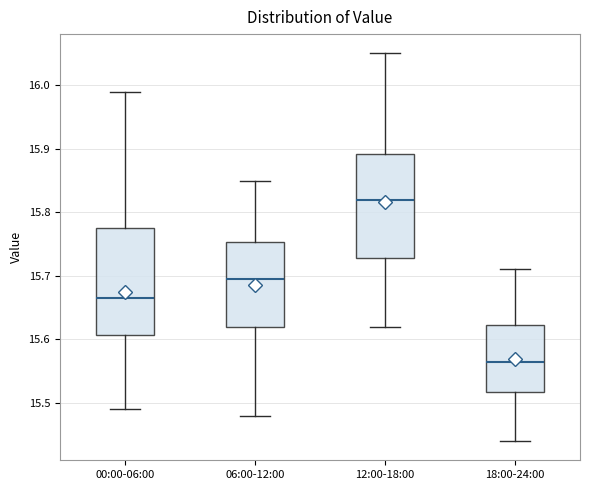

Reading left to right, transcribe this box plot: for each box, give where its median line is, the range the box spans, and where its two whiskers end, as read against the y-axis. The values are not printed on the chart, so give them approximately, as read against the axis.

00:00-06:00: median 15.67, box 15.61 to 15.78, whiskers 15.49 to 15.99
06:00-12:00: median 15.70, box 15.62 to 15.75, whiskers 15.48 to 15.85
12:00-18:00: median 15.82, box 15.73 to 15.89, whiskers 15.62 to 16.05
18:00-24:00: median 15.57, box 15.52 to 15.62, whiskers 15.44 to 15.71